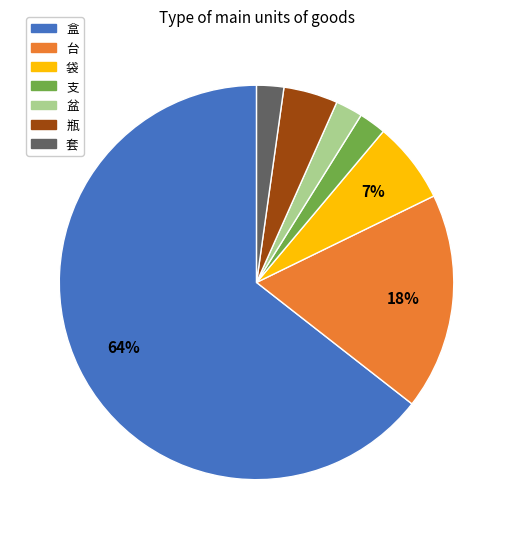

Approximately how many times larger is the value at 瓶 compared to 支?

2.0